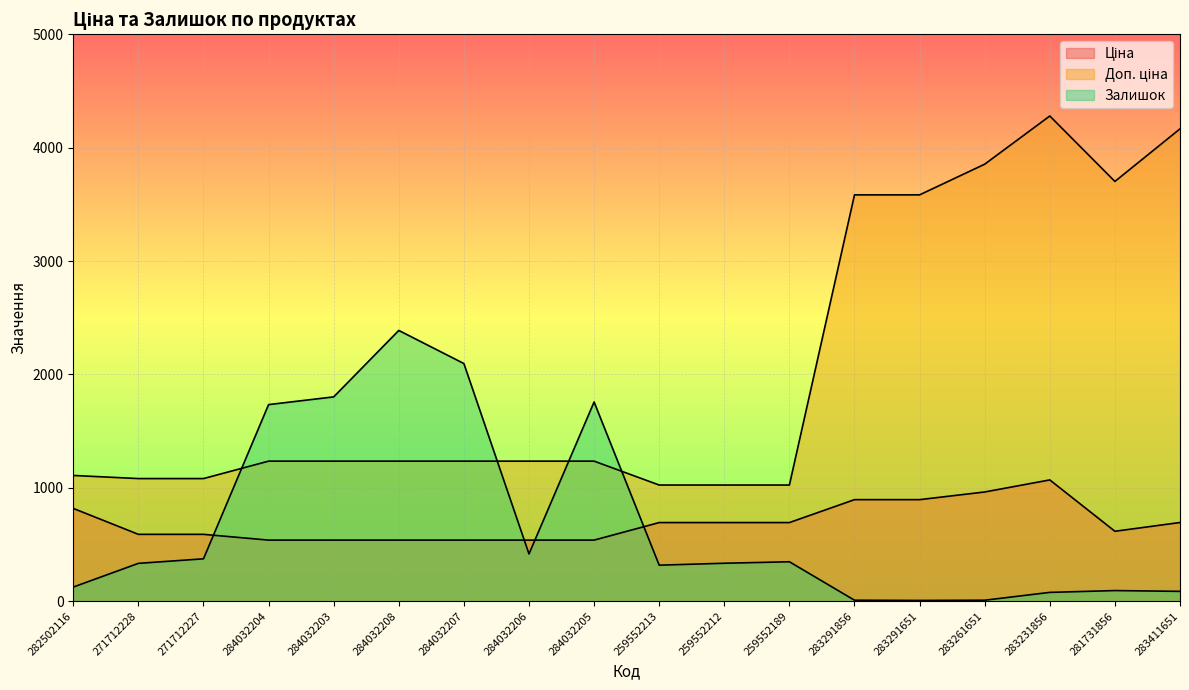

What is the value of the Залишок point at the 18th from the left?

87.0